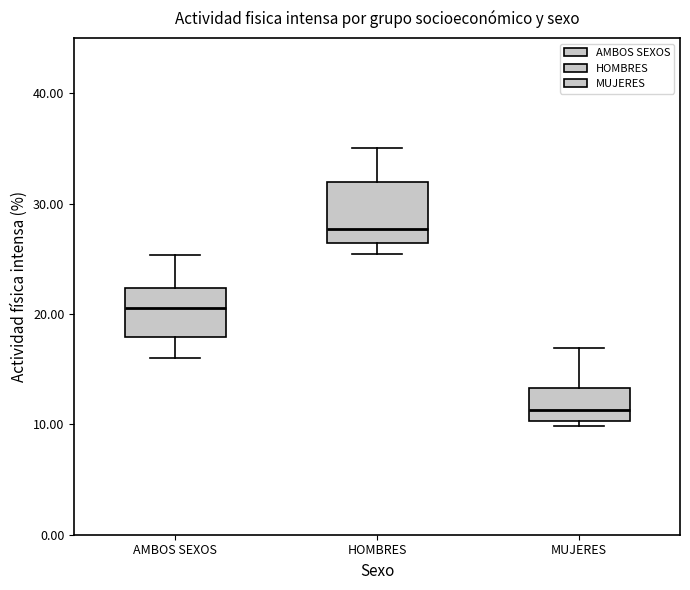

Reading left to right, transcribe this box plot: for each box, give where its median line is, the range the box spans, and where its two whiskers end, as read against the y-axis. The values are not printed on the chart, so give them approximately, as read against the axis.

AMBOS SEXOS: median 21, box 18 to 22, whiskers 16 to 25
HOMBRES: median 28, box 26 to 32, whiskers 25 to 35
MUJERES: median 11, box 10 to 13, whiskers 10 (just below the box's lower edge) to 17